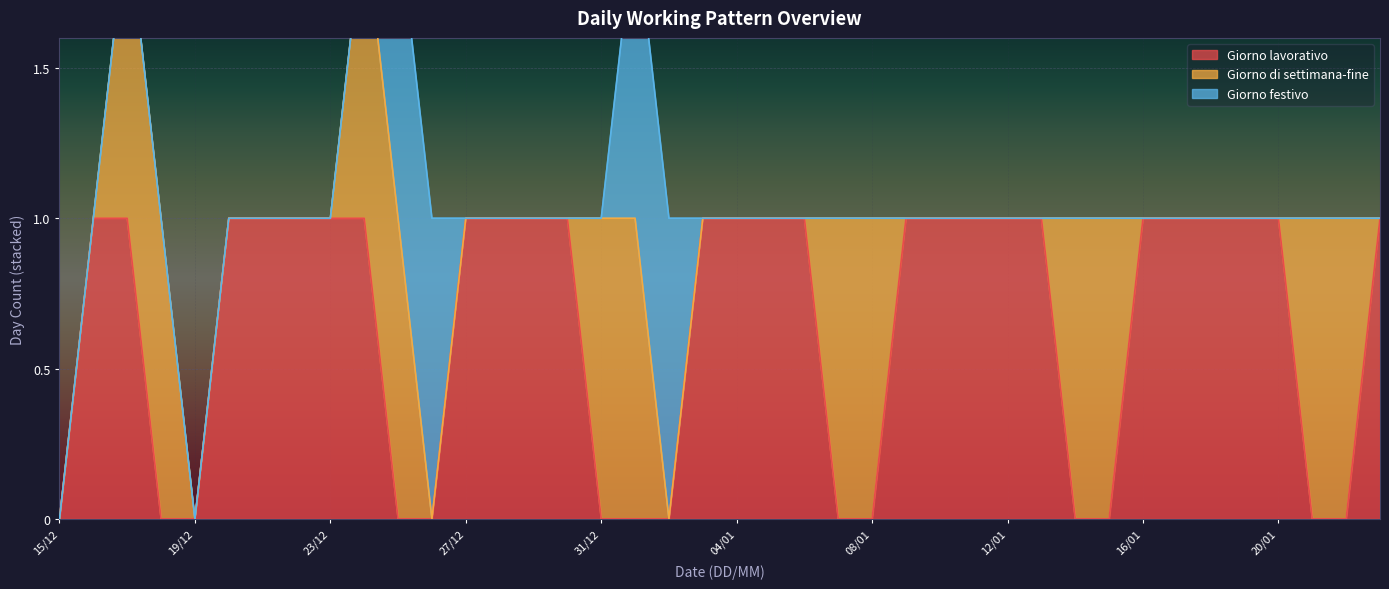

Reading left to right, list all the values displayed in this chart.

Giorno lavorativo: 15/12=0	16/12=1	17/12=1	18/12=0	19/12=0	20/12=1	21/12=1	22/12=1	23/12=1	24/12=1	25/12=0	26/12=0	27/12=1	28/12=1	29/12=1	30/12=1	31/12=0	01/01=0	02/01=0	03/01=1	04/01=1	05/01=1	06/01=1	07/01=0	08/01=0	09/01=1	10/01=1	11/01=1	12/01=1	13/01=1	14/01=0	15/01=0	16/01=1	17/01=1	18/01=1	19/01=1	20/01=1	21/01=0	22/01=0	23/01=1
Giorno di settimana-fine: 15/12=0	16/12=0	17/12=1	18/12=1	19/12=0	20/12=0	21/12=0	22/12=0	23/12=0	24/12=1	25/12=1	26/12=0	27/12=0	28/12=0	29/12=0	30/12=0	31/12=1	01/01=1	02/01=0	03/01=0	04/01=0	05/01=0	06/01=0	07/01=1	08/01=1	09/01=0	10/01=0	11/01=0	12/01=0	13/01=0	14/01=1	15/01=1	16/01=0	17/01=0	18/01=0	19/01=0	20/01=0	21/01=1	22/01=1	23/01=0
Giorno festivo: 15/12=0	16/12=0	17/12=0	18/12=0	19/12=0	20/12=0	21/12=0	22/12=0	23/12=0	24/12=0	25/12=1	26/12=1	27/12=0	28/12=0	29/12=0	30/12=0	31/12=0	01/01=1	02/01=1	03/01=0	04/01=0	05/01=0	06/01=0	07/01=0	08/01=0	09/01=0	10/01=0	11/01=0	12/01=0	13/01=0	14/01=0	15/01=0	16/01=0	17/01=0	18/01=0	19/01=0	20/01=0	21/01=0	22/01=0	23/01=0